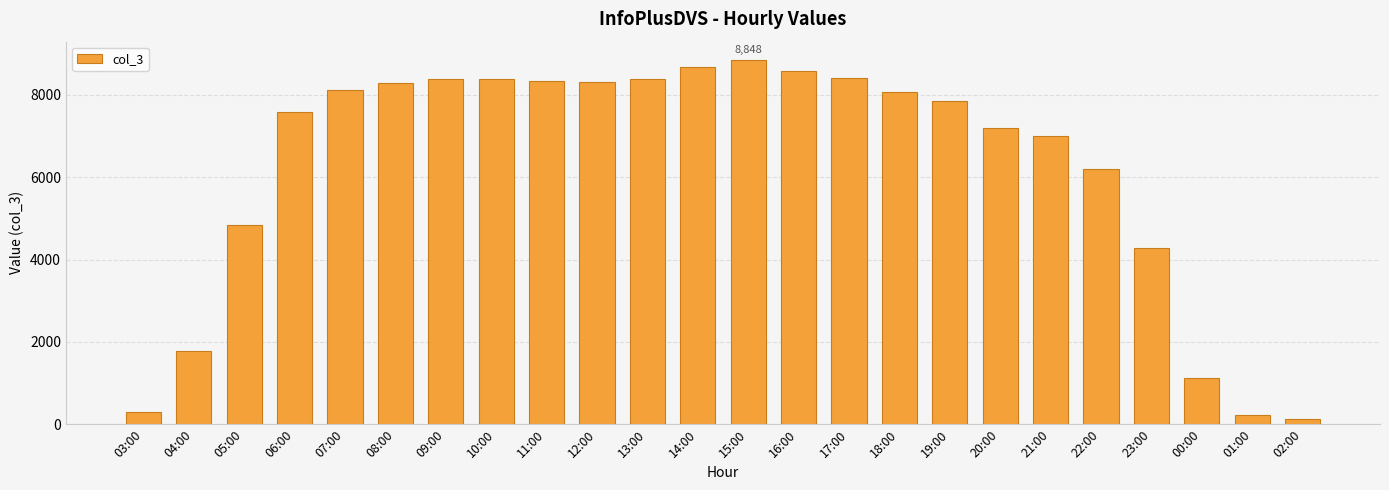

Is it true that the value at 23:00 is 4280?

True